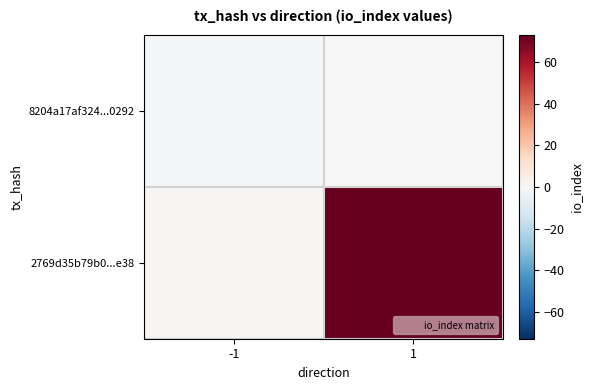

At how many categories does at least one series exceed 1?

1